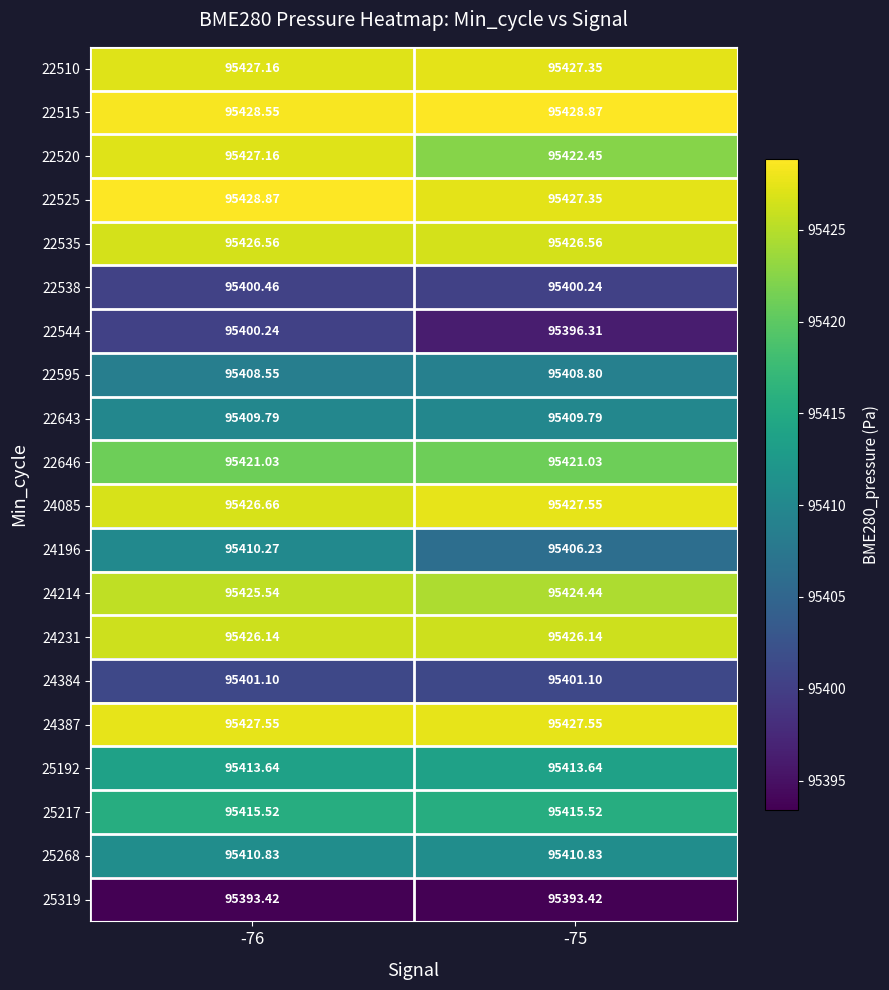

What is the total value across all series at -75?

1908315.2